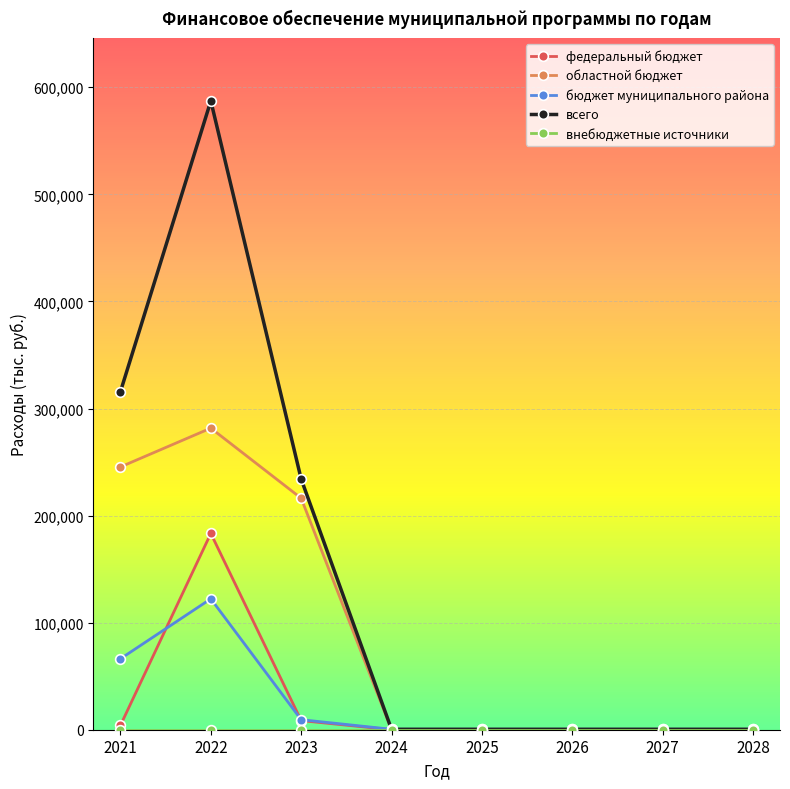

How many lines are shown in the chart?

5